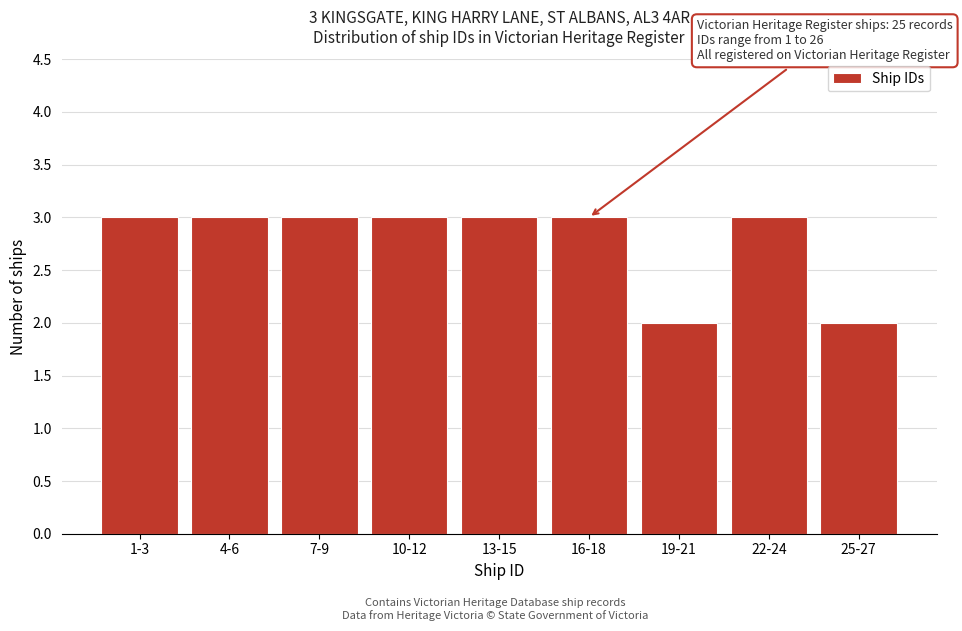

Reading left to right, list all the values displayed in this chart.

1-3=3	4-6=3	7-9=3	10-12=3	13-15=3	16-18=3	19-21=2	22-24=3	25-27=2